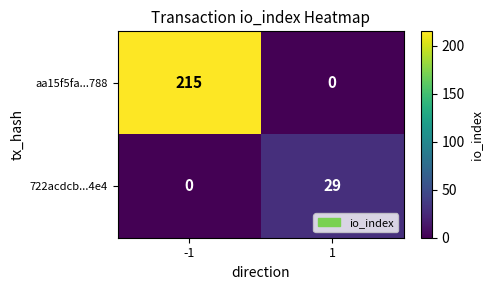

How many data points does each series have?

2